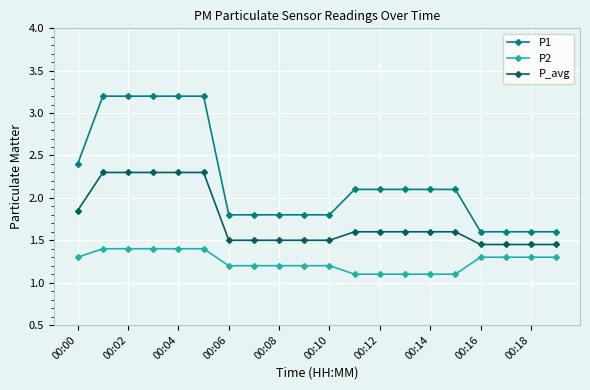

True or false: P1 and P_avg intersect in this chart.

False